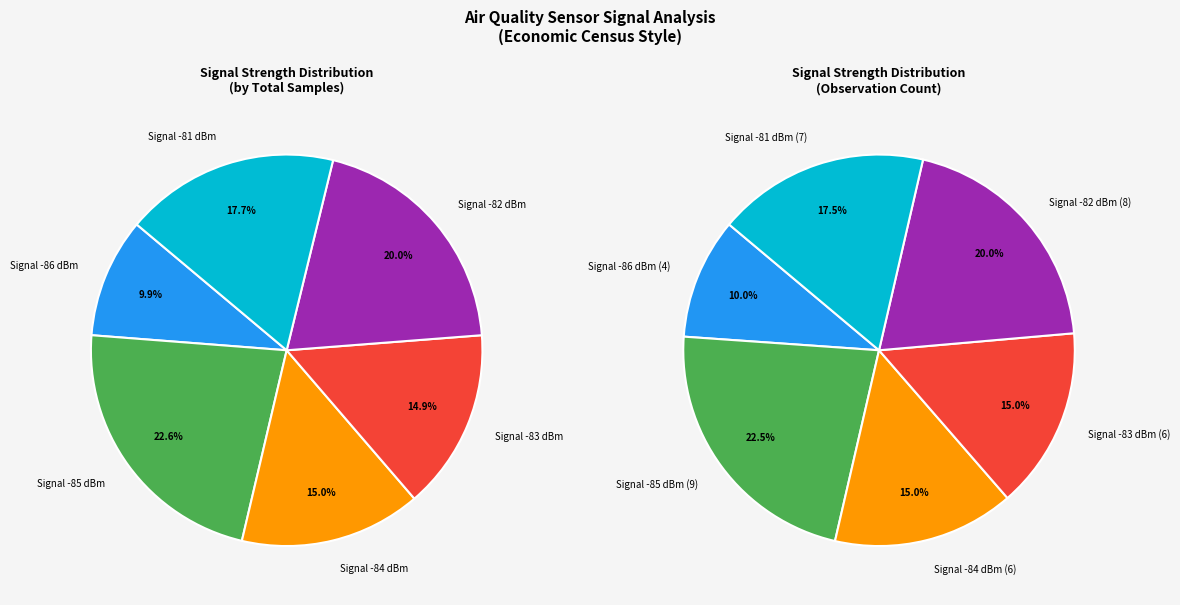

Does any single category account for the majority?

No